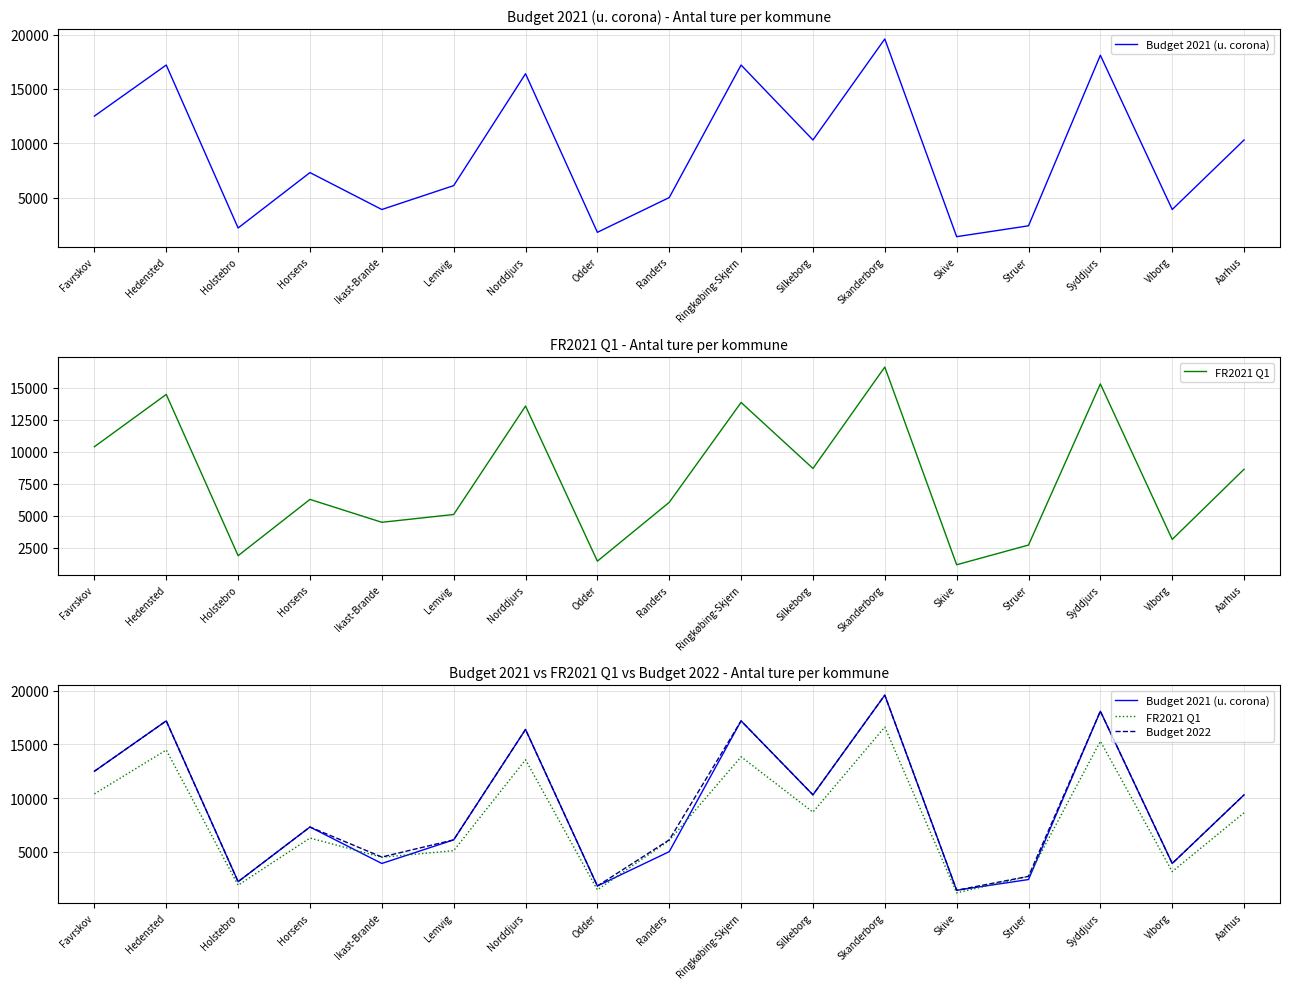

Is it true that FR2021 Q1 equals 1870 at Holstebro?

True